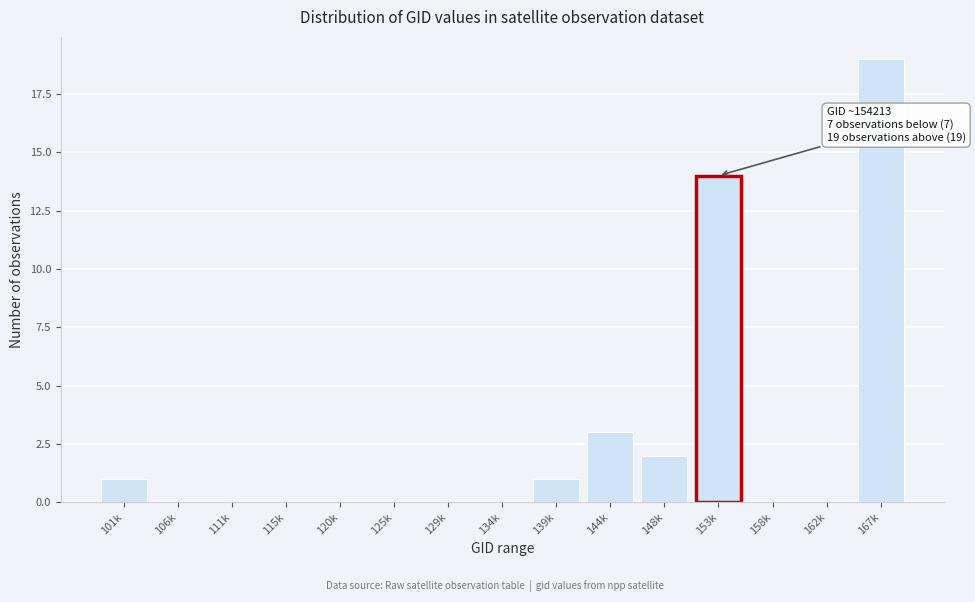

Reading left to right, extract all data points from this chart.

101k=1	106k=0	111k=0	115k=0	120k=0	125k=0	129k=0	134k=0	139k=1	144k=3	148k=2	153k=14	158k=0	162k=0	167k=19